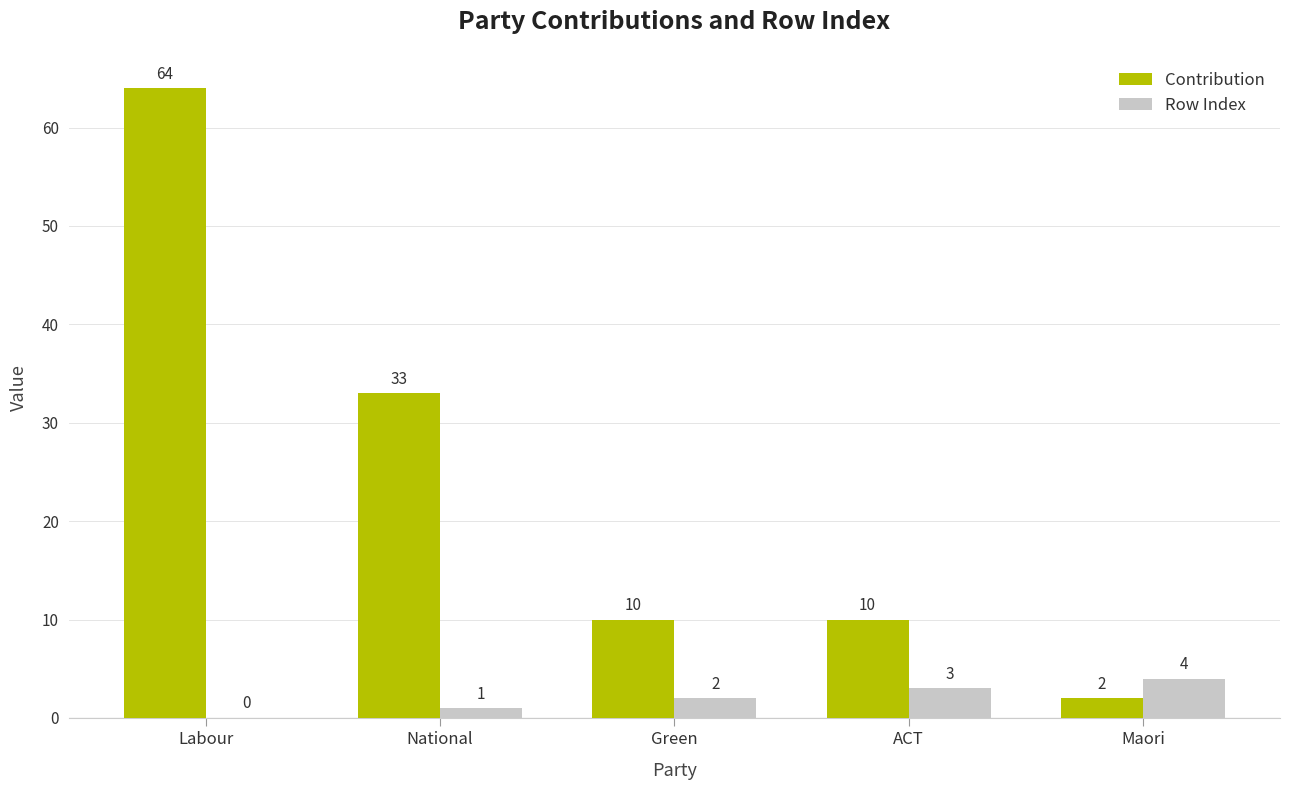

What is the difference between the Row Index values at National and Maori?

3